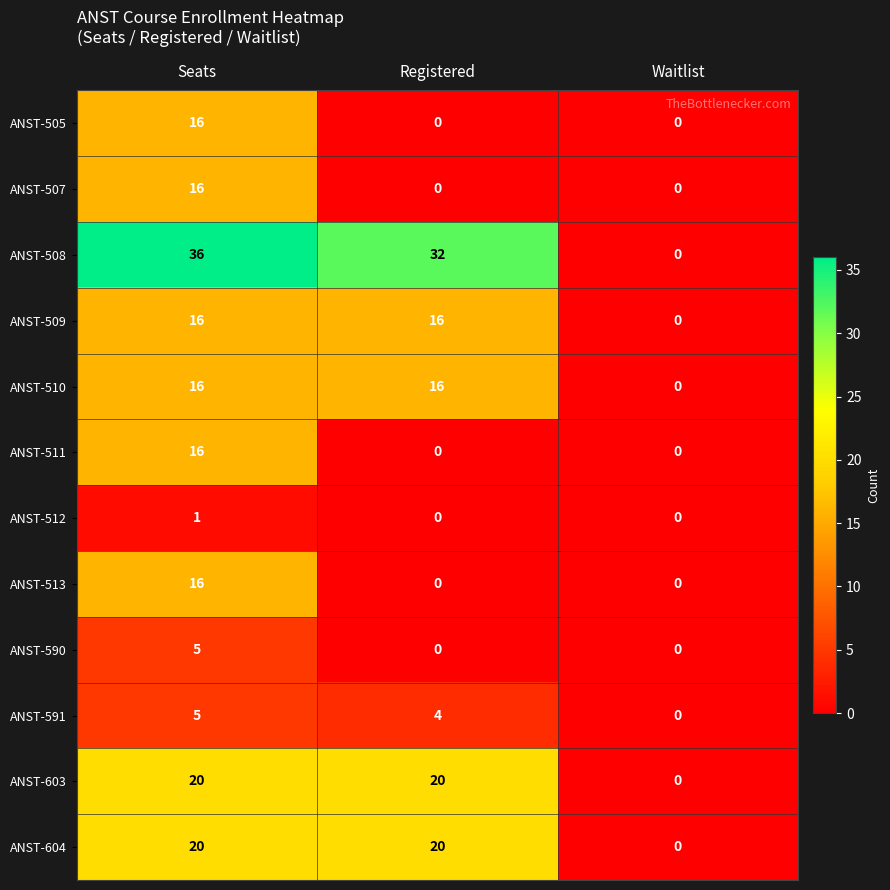

What is the maximum value for ANST-508?

36